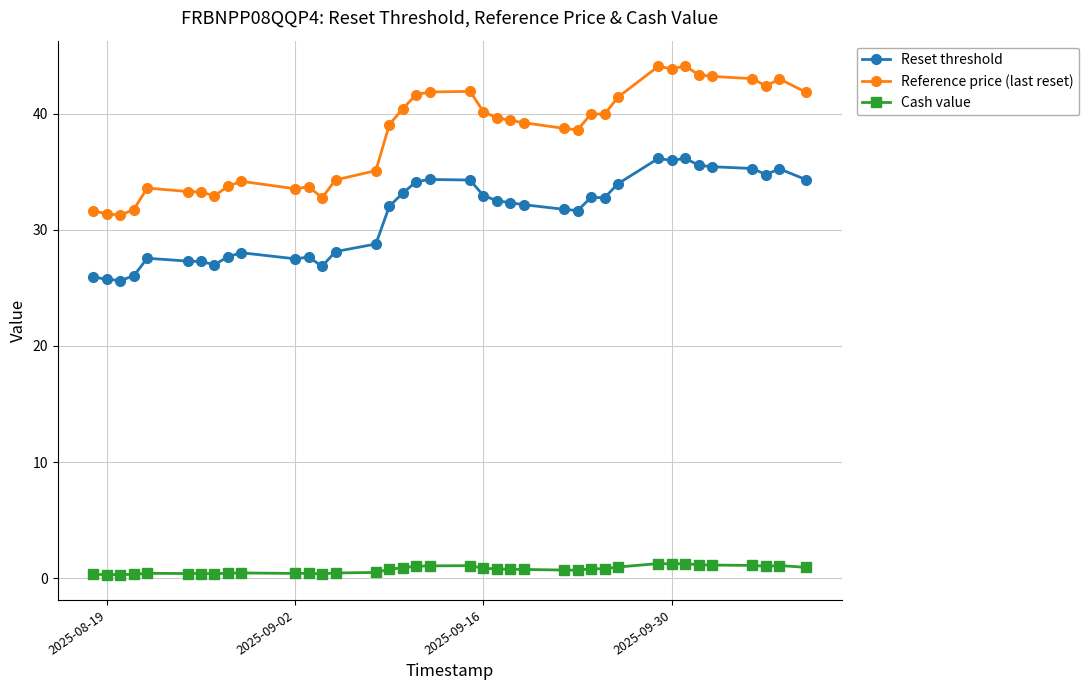

Which series has the widest spread of values?

Reference price (last reset)